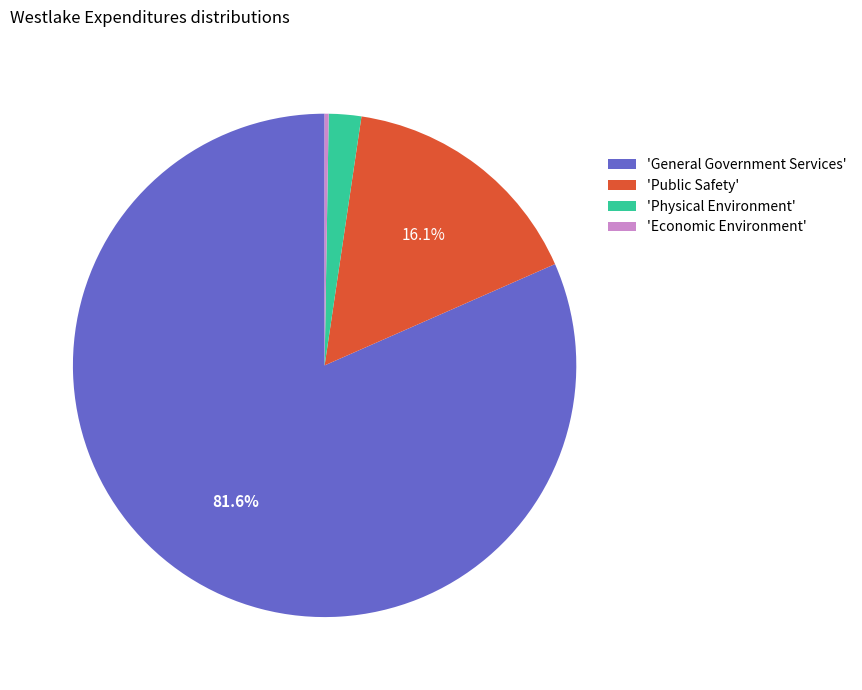

Is the sum of 'General Government Services' and 'Public Safety' greater than half?

Yes